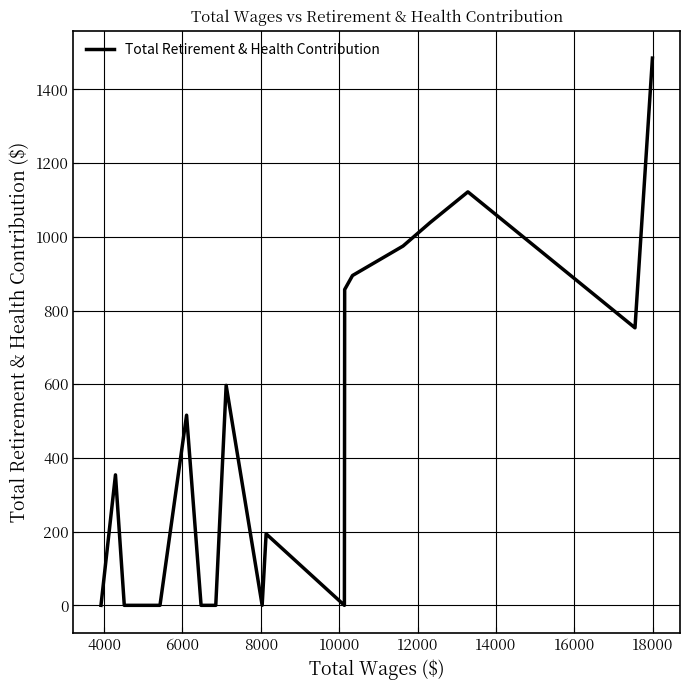

What is the greatest value displayed?

1485